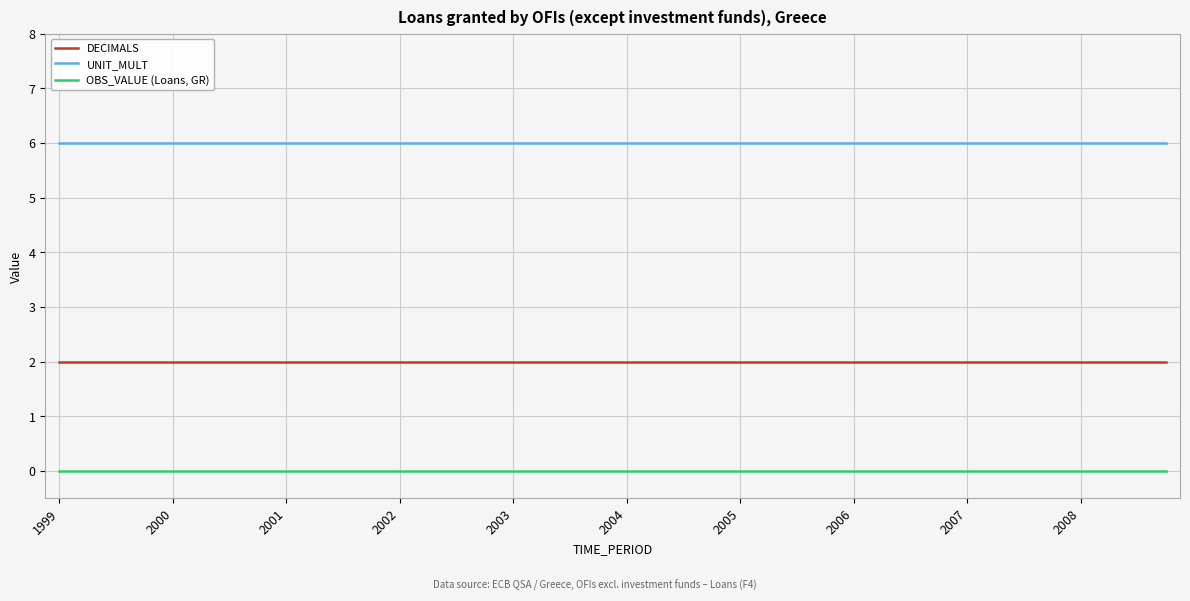

Which series has the largest total across all categories?

UNIT_MULT